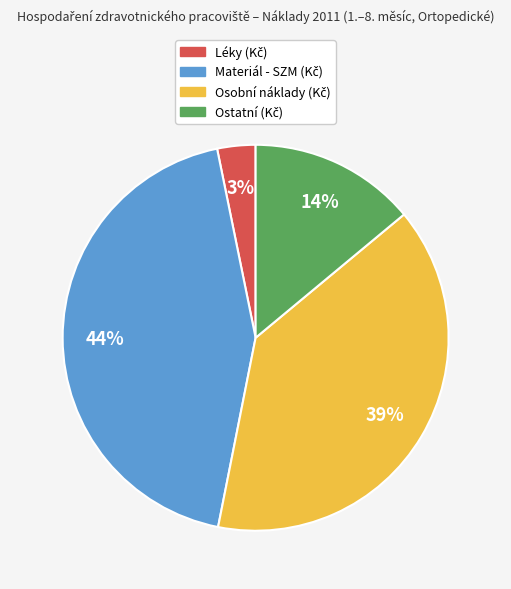

Is there a majority slice in this chart?

No